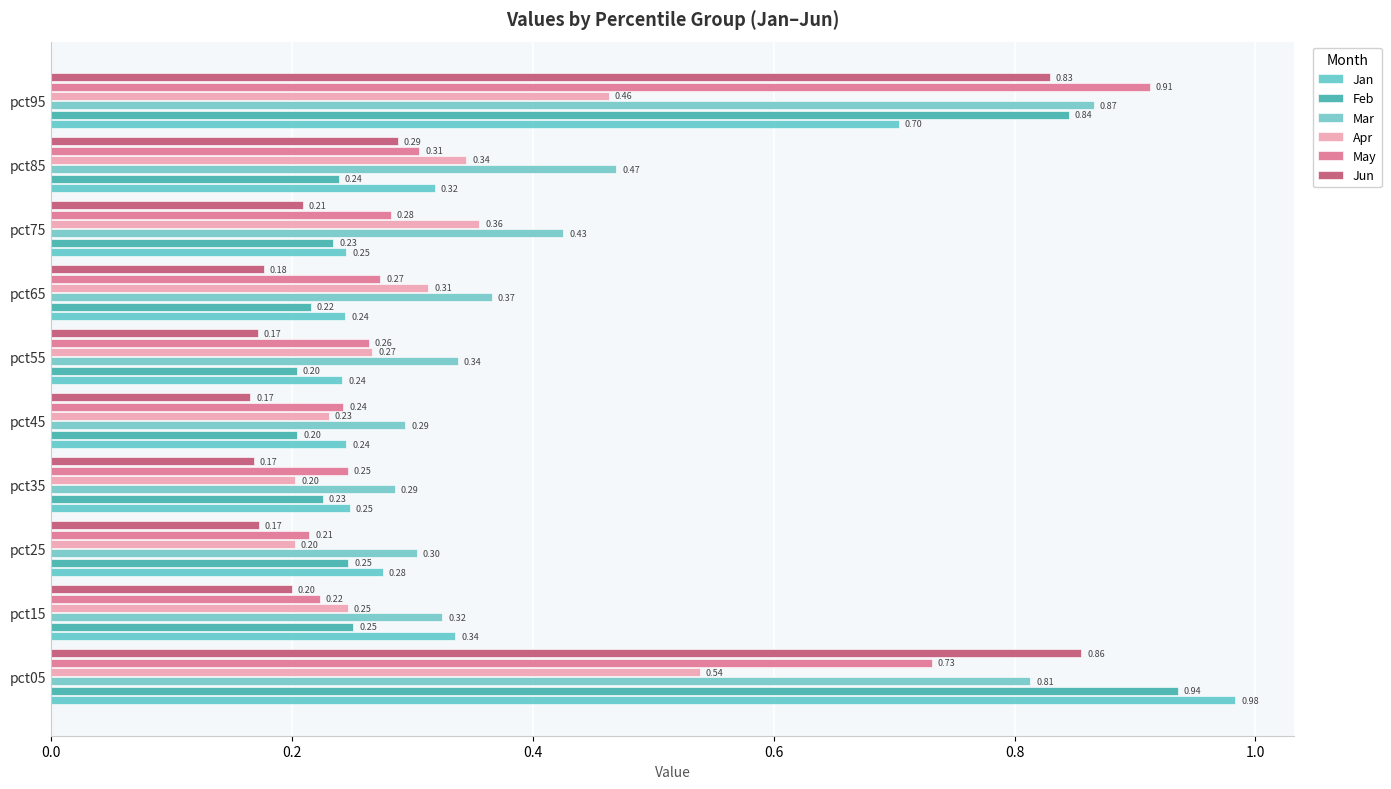

Count the number of data series in this chart.

6